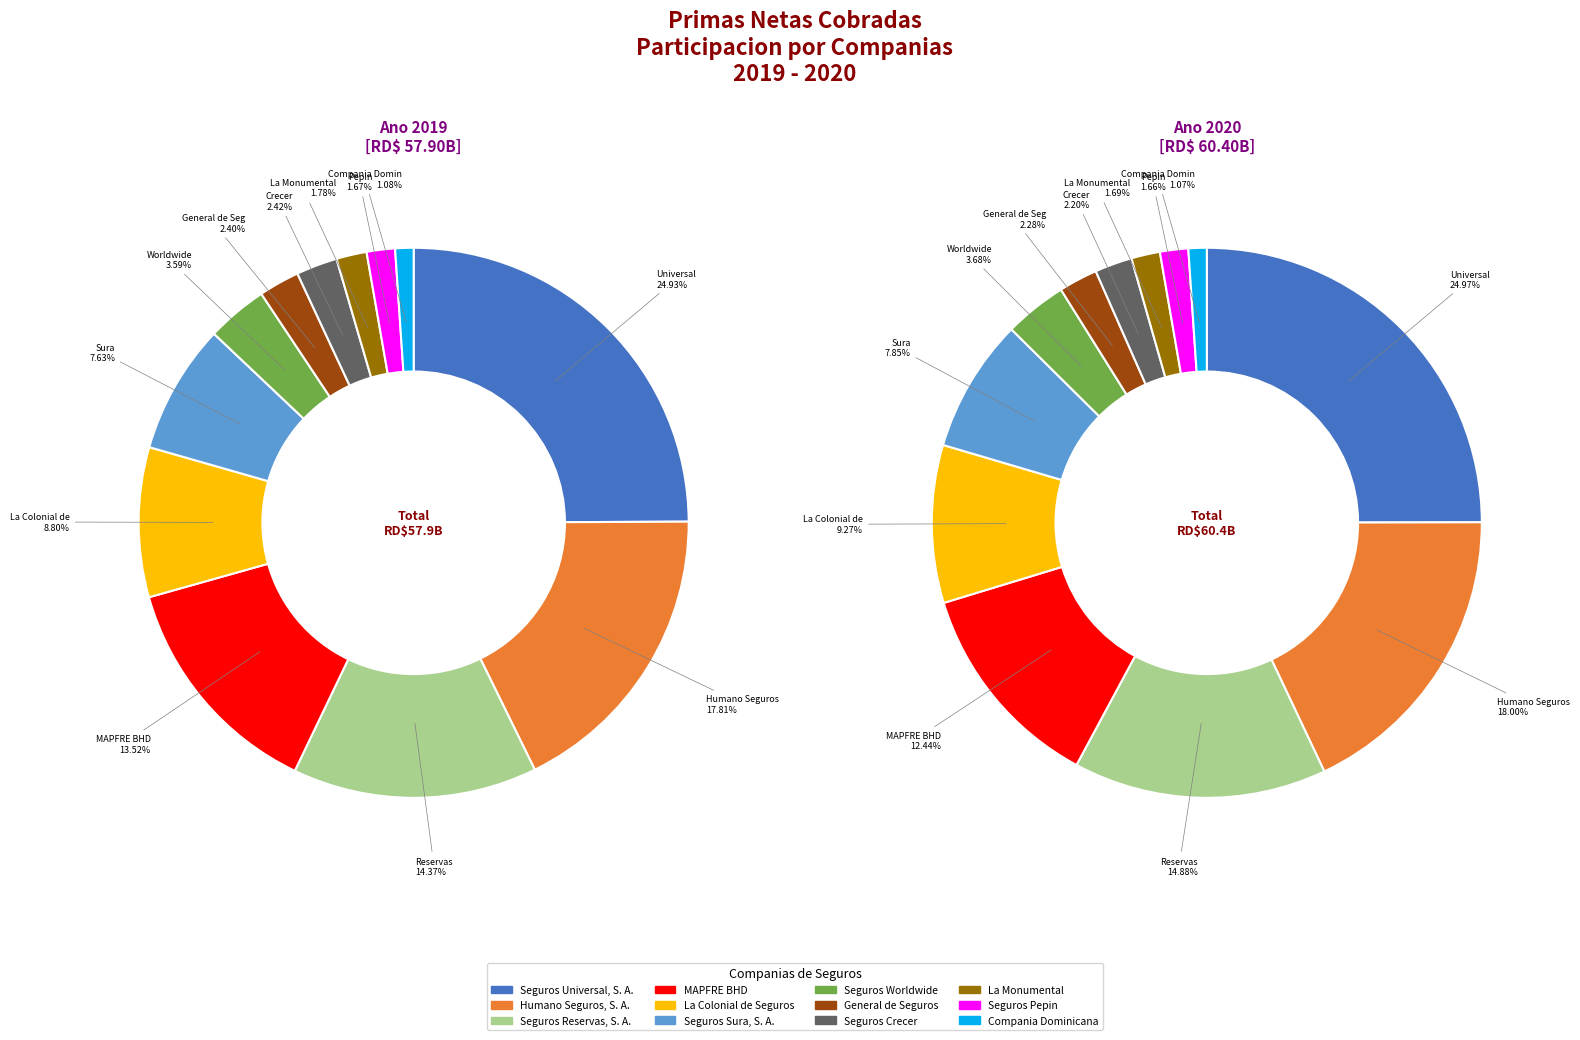

Between 6 and 2, which is larger?

2